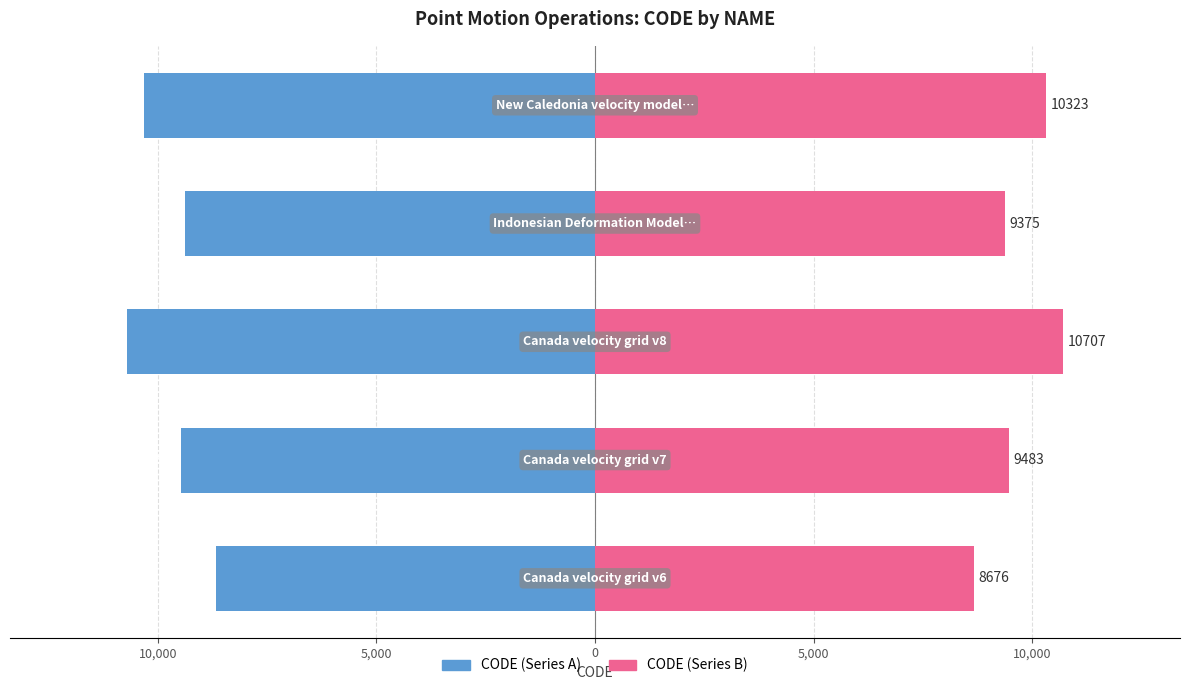

How many data points in CODE (left) are less than -9483?

2